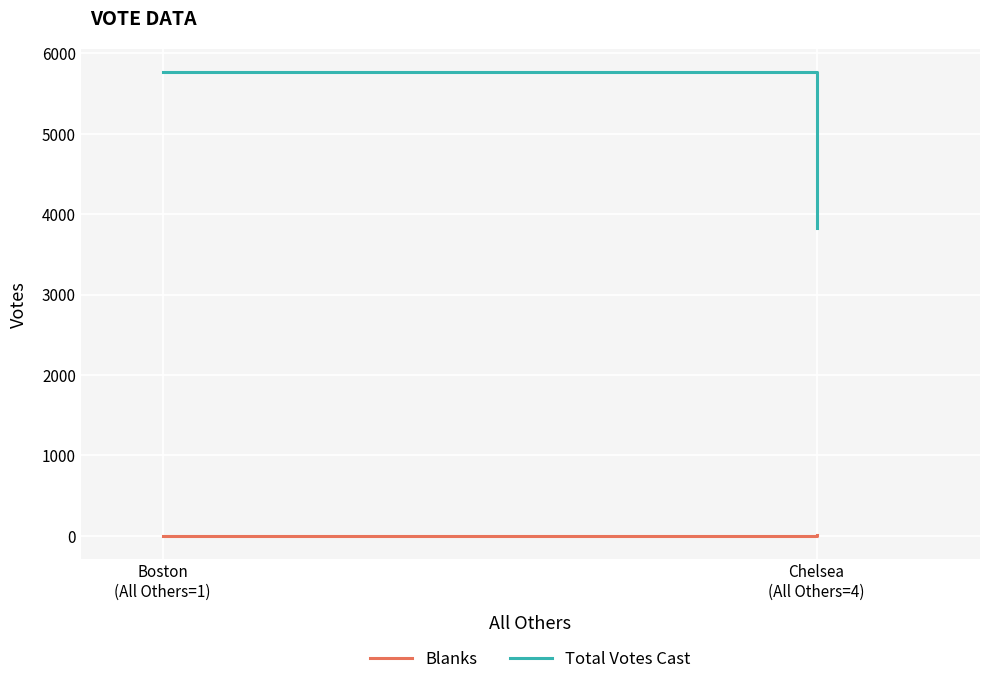

Reading left to right, transcribe all the data shown in this chart.

Blanks: Boston
(All Others=1)=1	Chelsea
(All Others=4)=4
Total Votes Cast: Boston
(All Others=1)=5766	Chelsea
(All Others=4)=3833